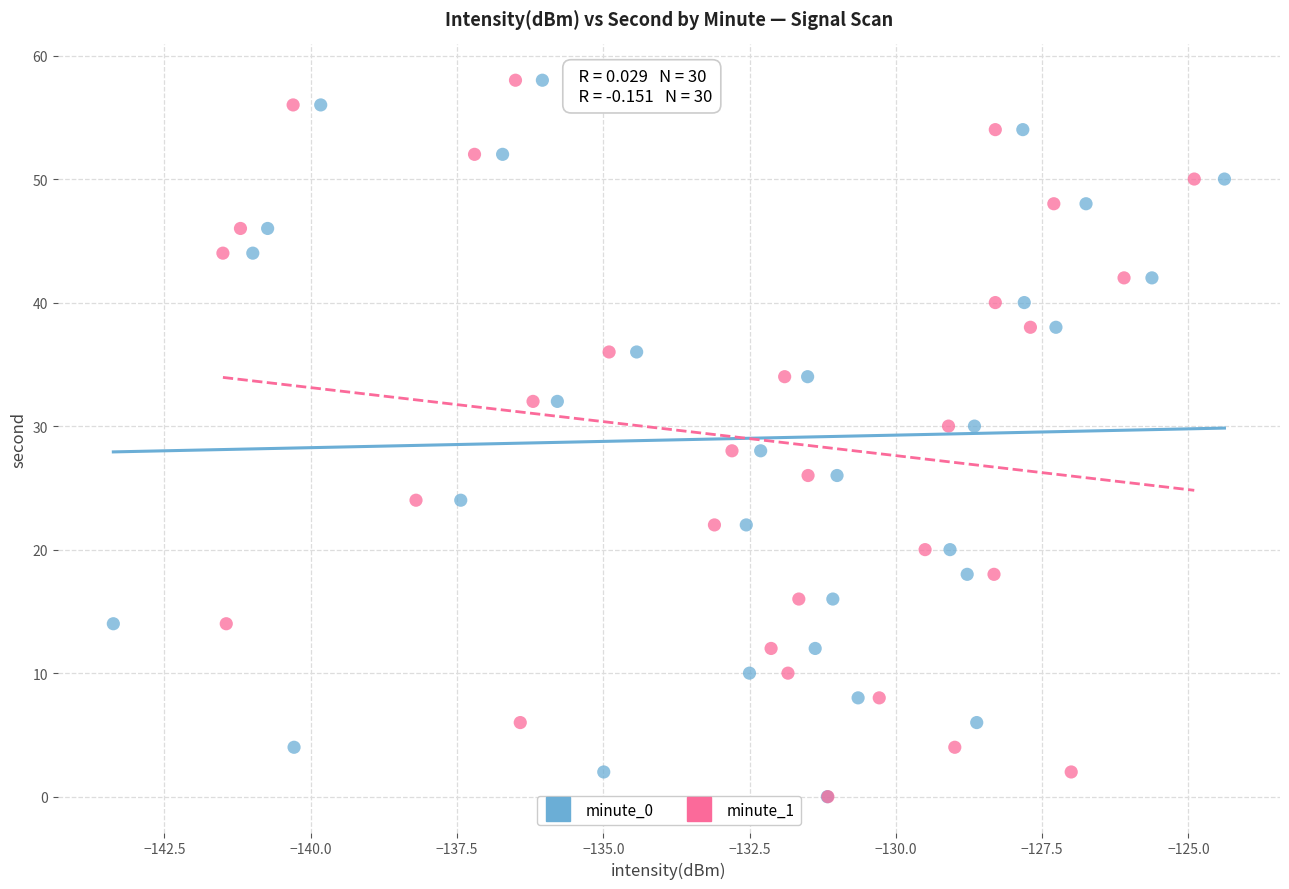

What are all the series names shown in the legend?

minute_0, minute_1